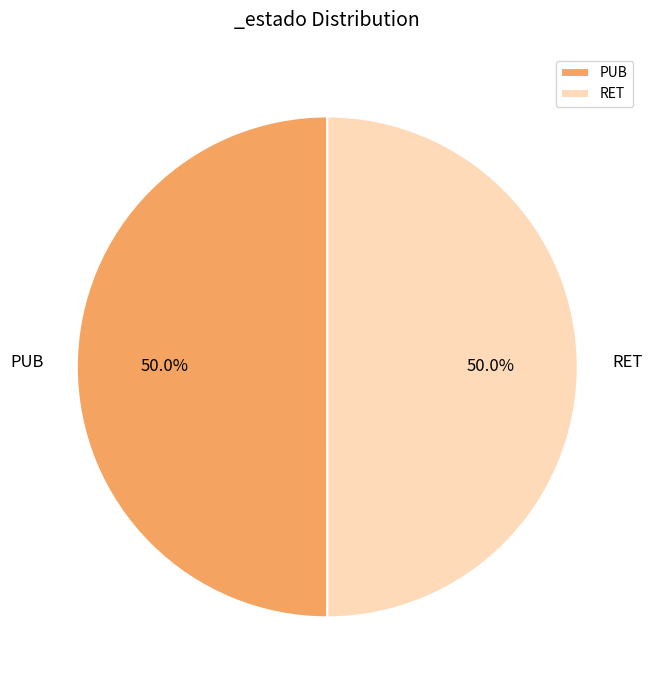

What percentage do PUB and RET together represent?

100.0%